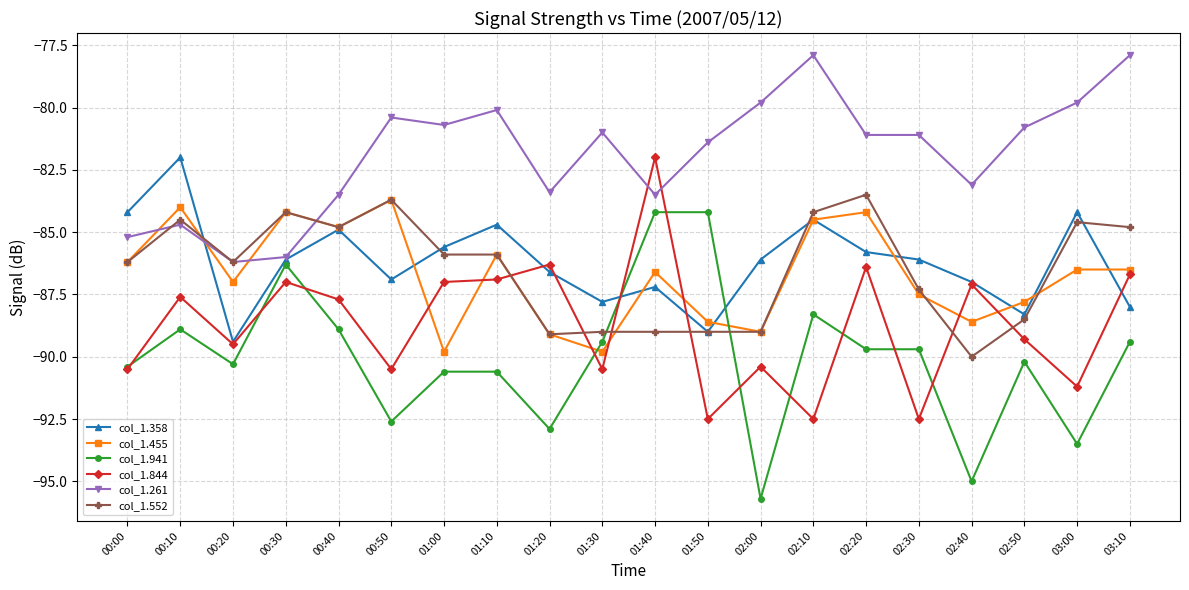

Is it true that col_1.844 equals -86.7 at 03:10?

True